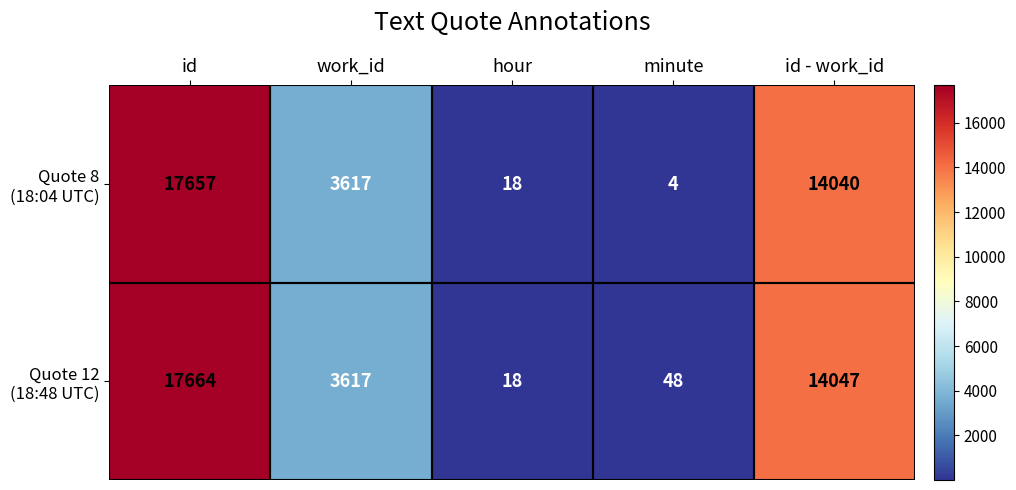

Which label corresponds to the largest value in the chart?

id